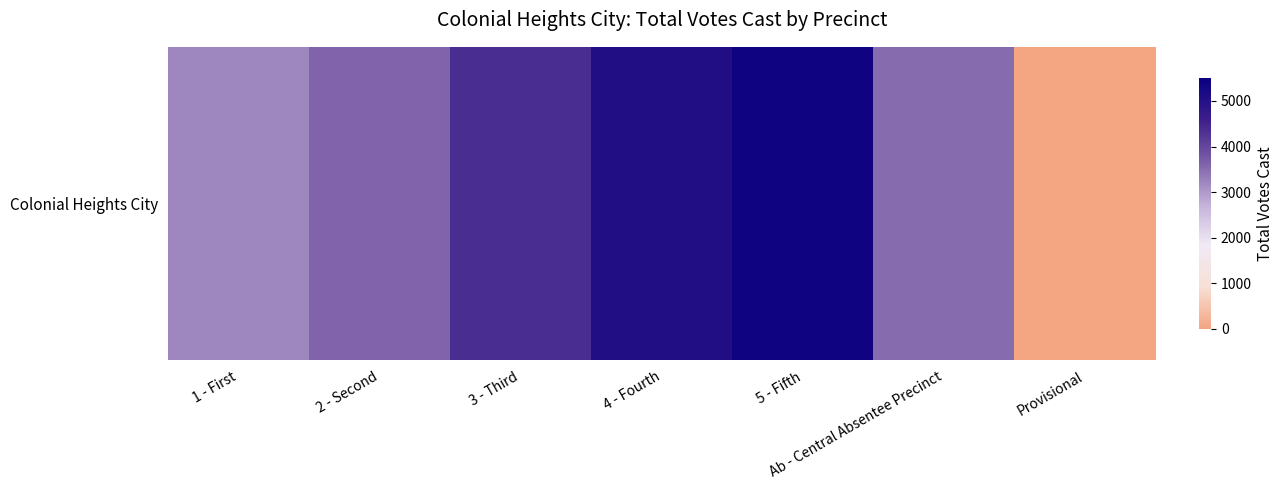

List the labels in order of value, largest first.

5 - Fifth, 4 - Fourth, 3 - Third, 2 - Second, Ab - Central Absentee Precinct, 1 - First, Provisional